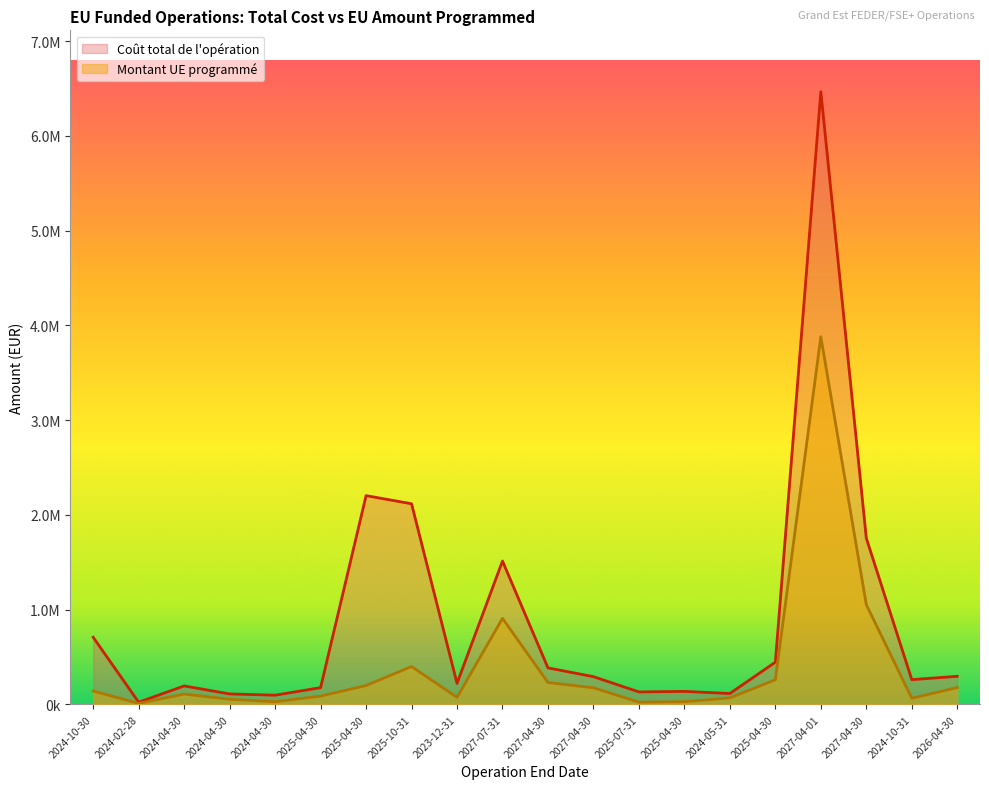

What is the label of the 18th point from the left?

2027-04-30